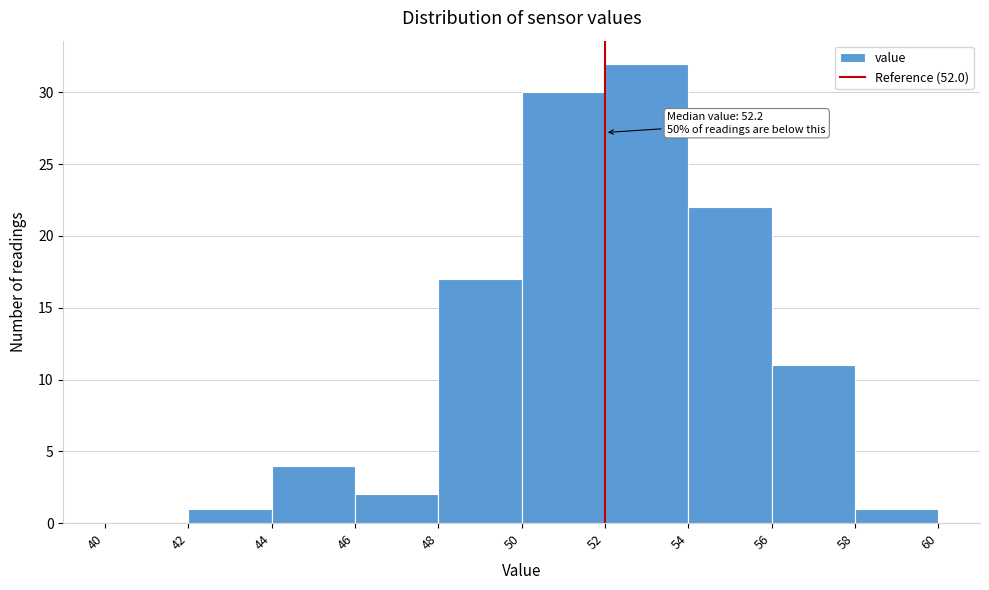

Over which range of the x-axis is the bar tallest?

52 to 54